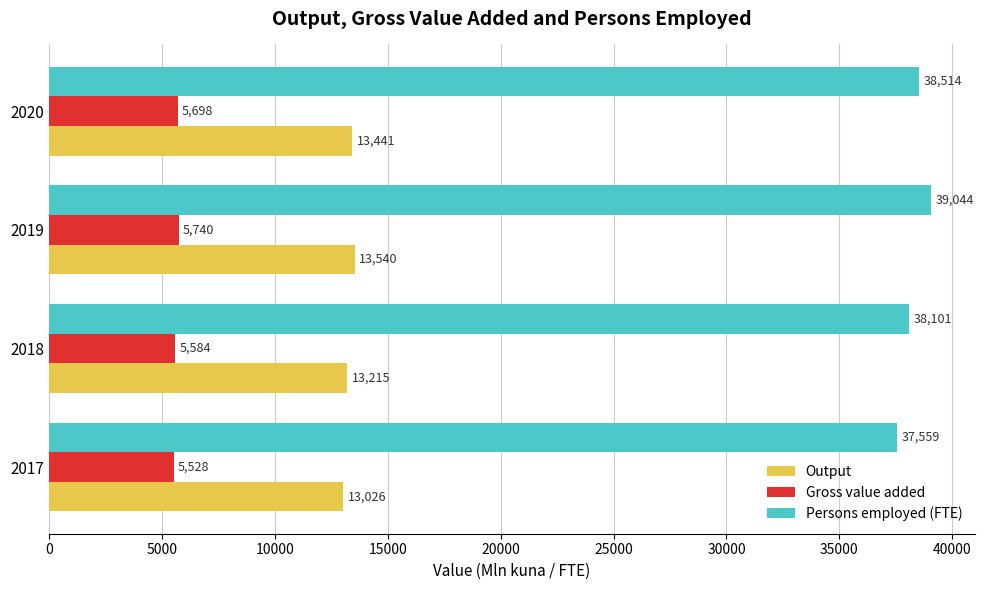

List the labels in order of Output value, largest first.

2019, 2020, 2018, 2017